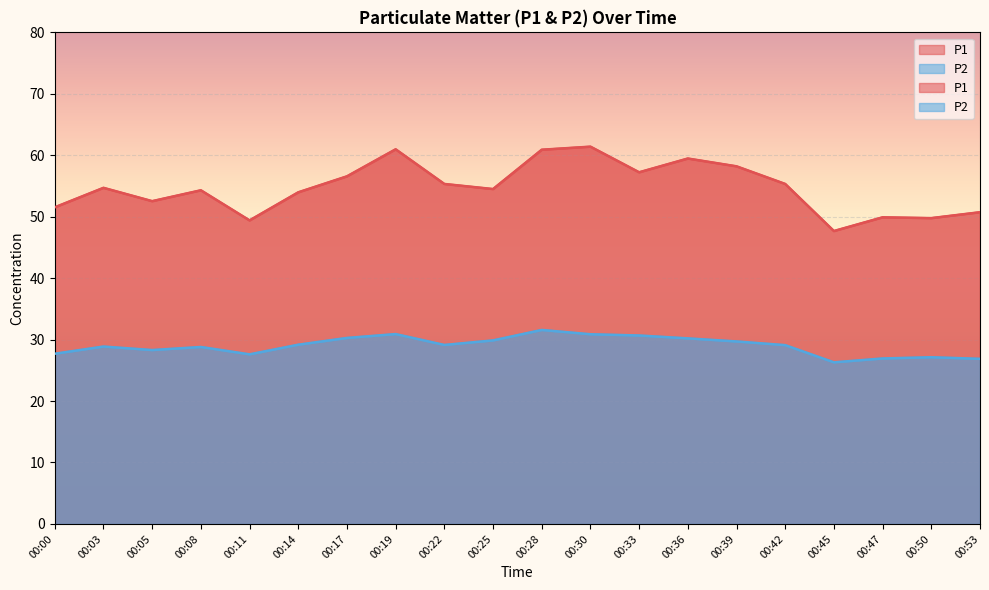

Where is the first local maximum for P1?

00:03